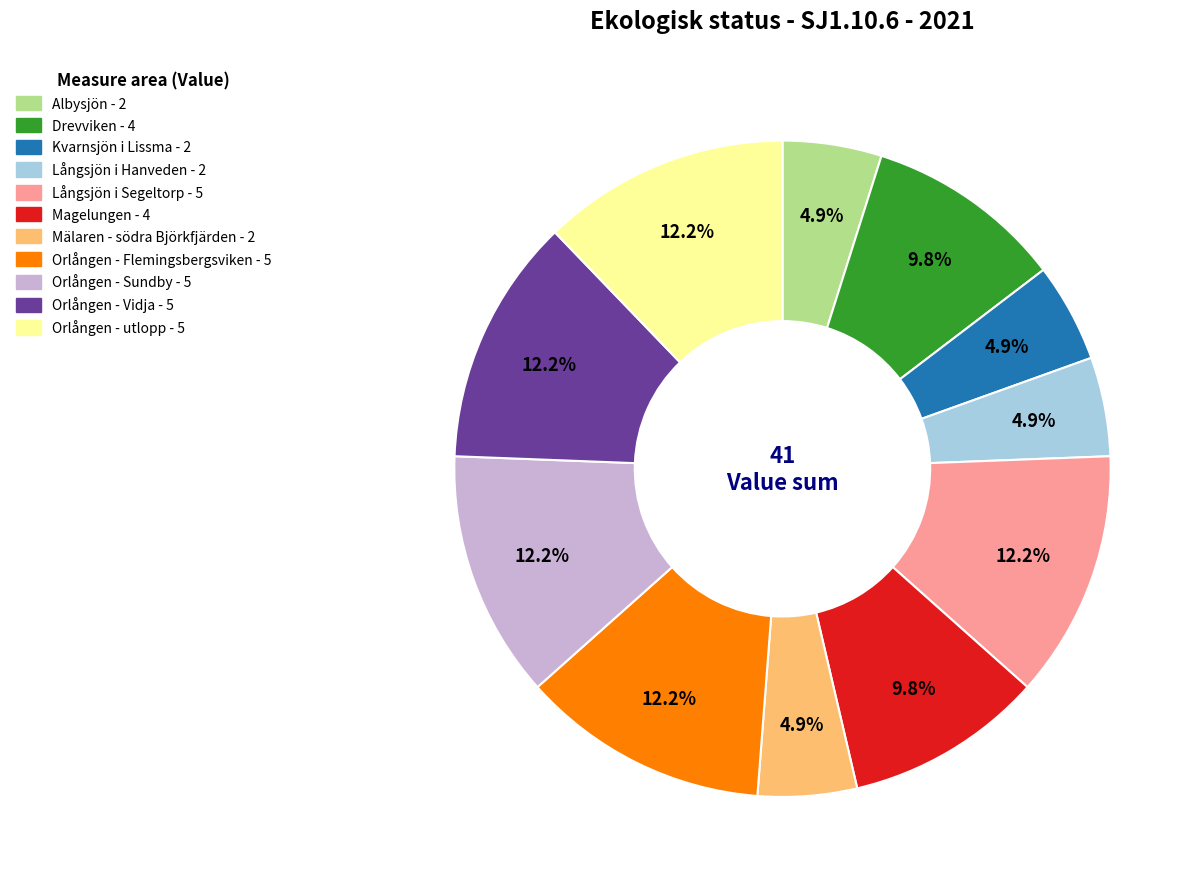

Count the number of slices in the pie.

11